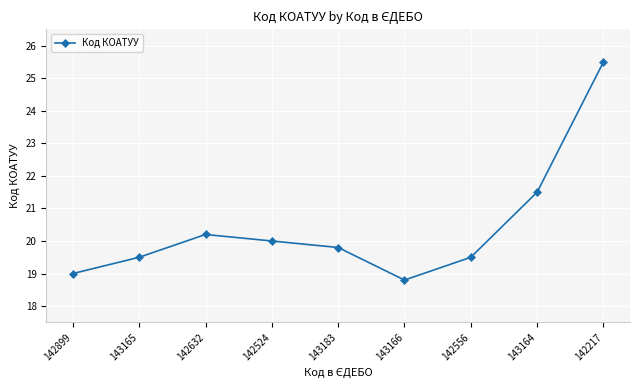

Read the value at 142899.

19.0